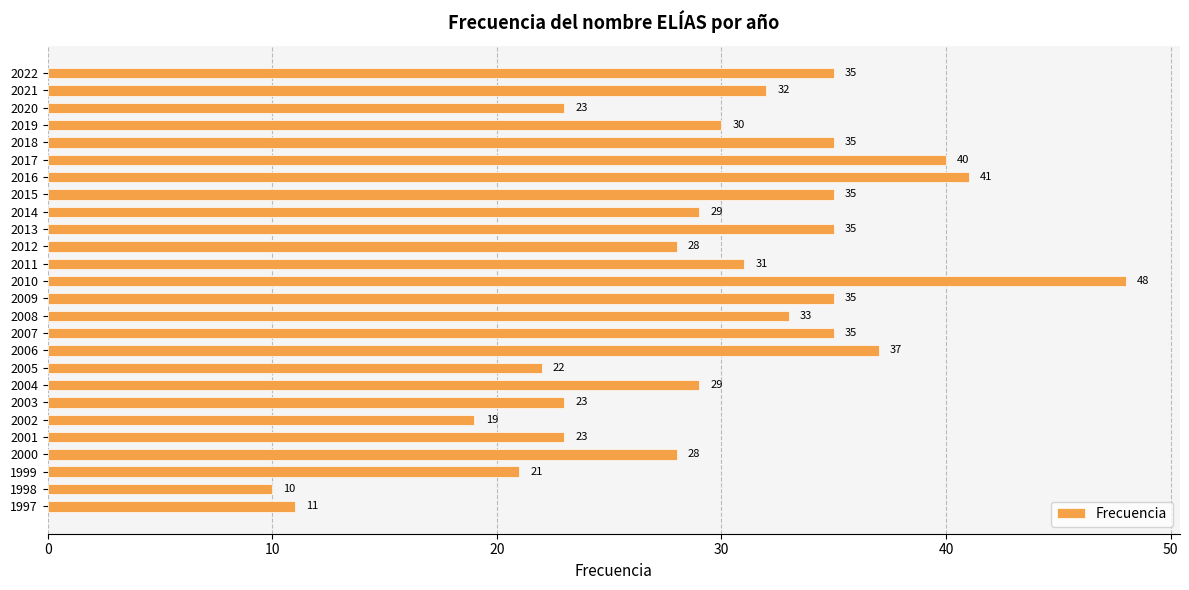

What is the average value?

30